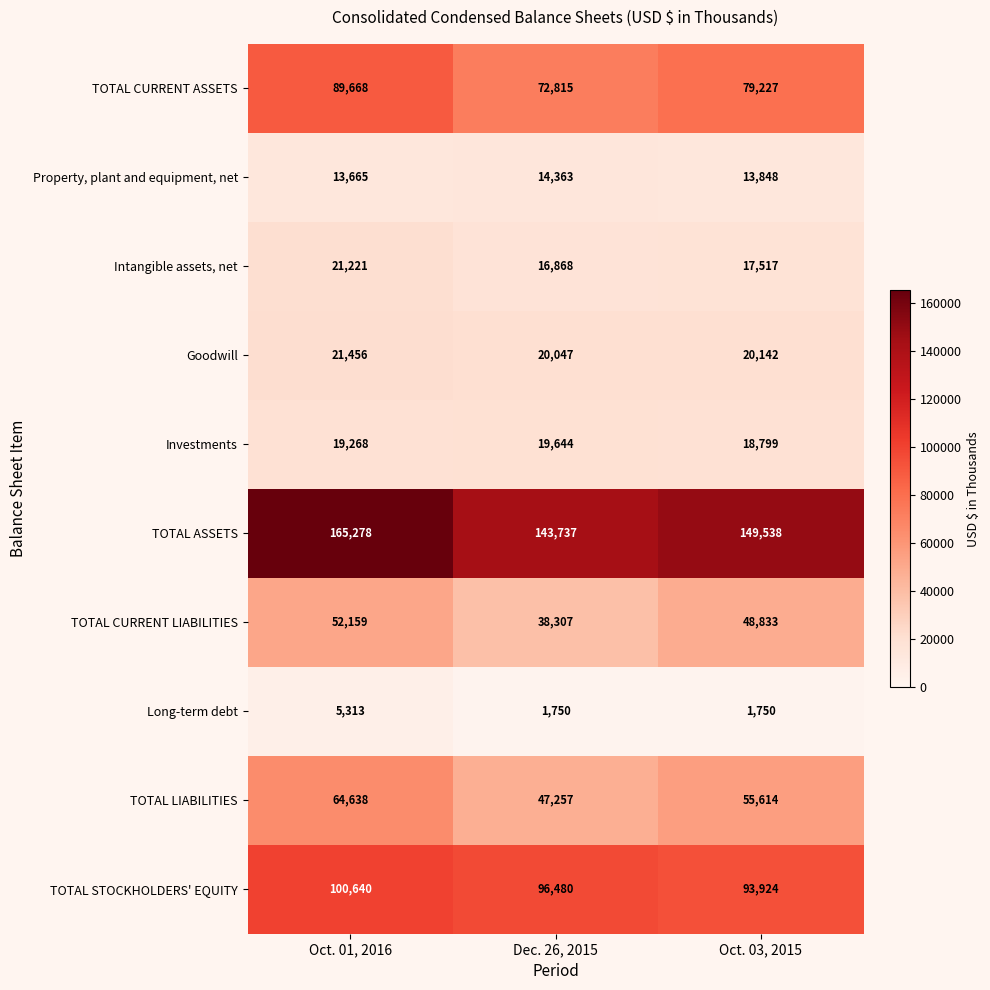

Rank the series at Oct. 03, 2015 from highest to lowest value.

TOTAL ASSETS, TOTAL STOCKHOLDERS' EQUITY, TOTAL CURRENT ASSETS, TOTAL LIABILITIES, TOTAL CURRENT LIABILITIES, Goodwill, Investments, Intangible assets, net, Property, plant and equipment, net, Long-term debt